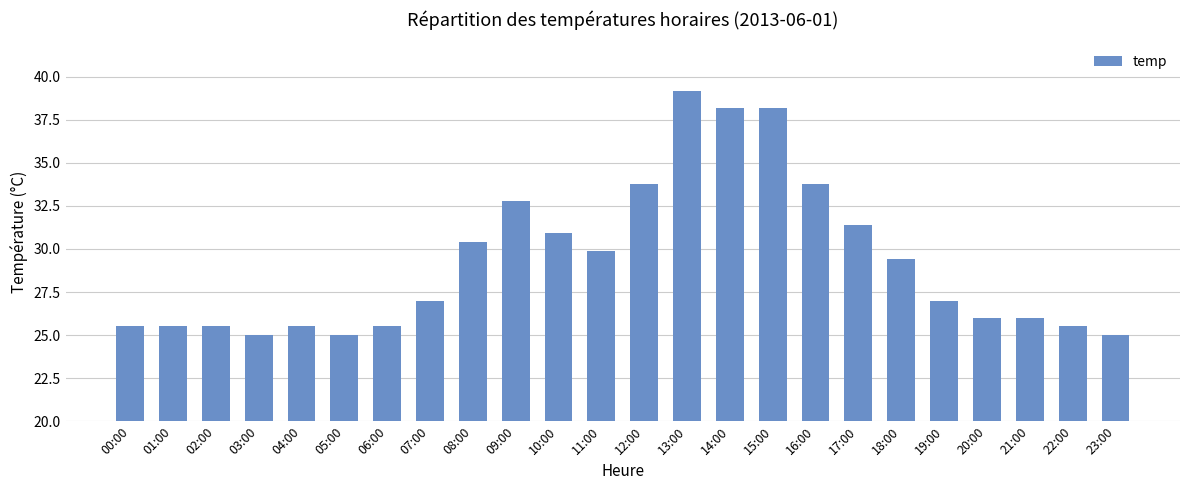

What position from the left is 11:00?

12